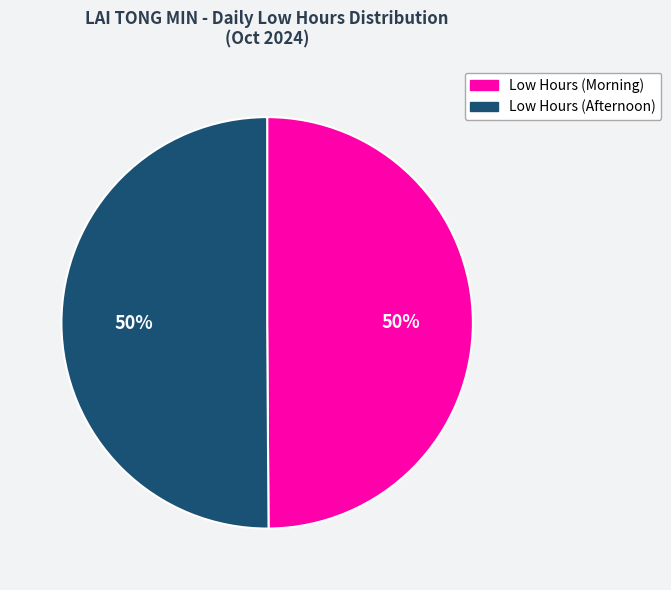

To the nearest percent, what is the average slice percentage?

50%